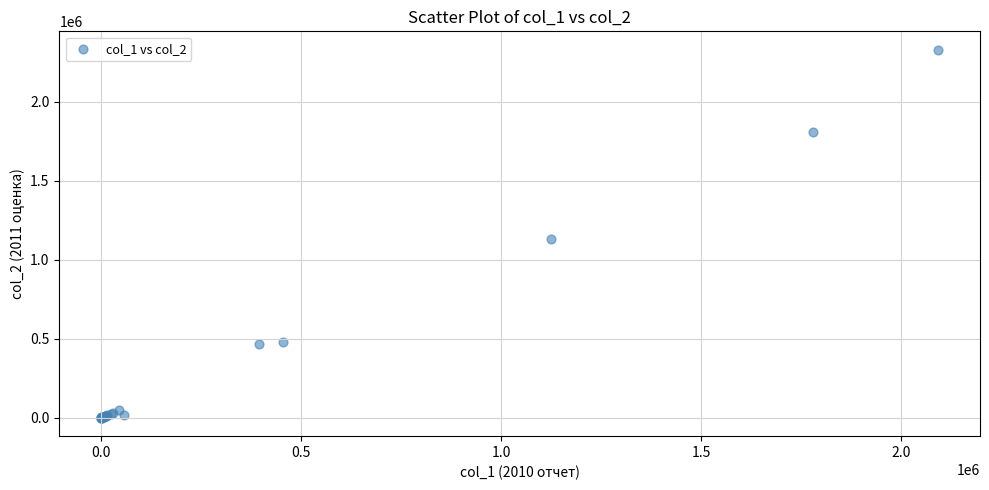

What Y value in the scatter plot is closest to 1164803?

1133032